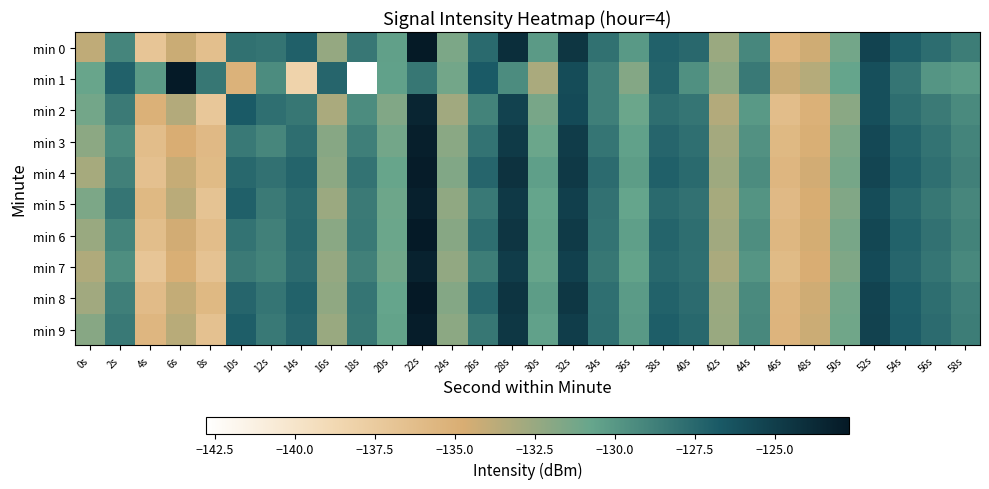

How many series are shown in this chart?

10